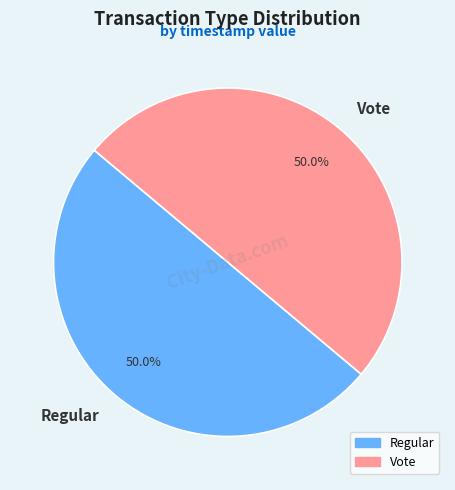

What percentage do Vote and Regular together represent?

100.0%